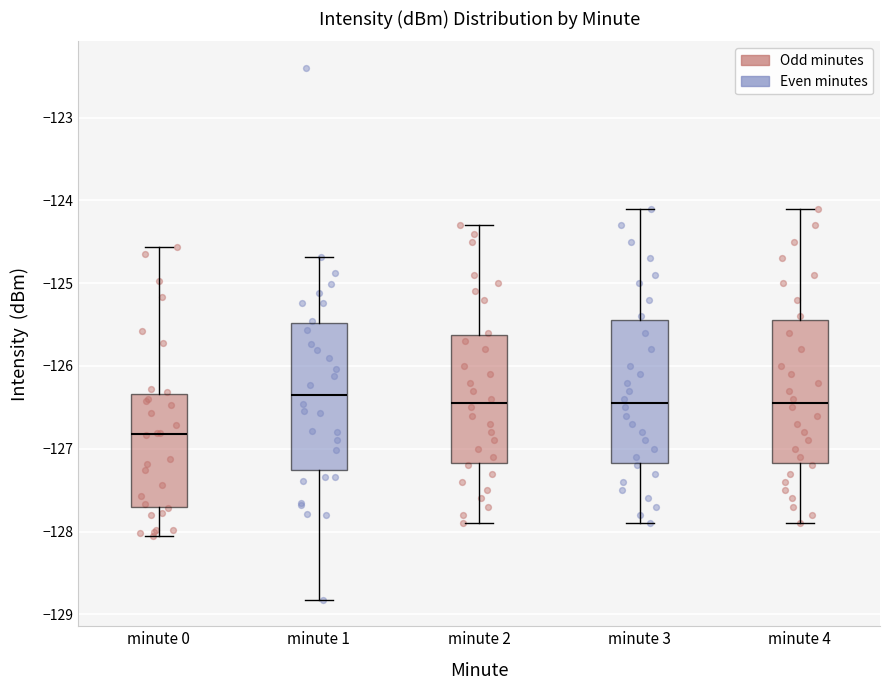

Reading left to right, read every box against the y-axis: the position of its median line, the range the box covers, and the ends of its whiskers. The values are not printed on the chart, so give them approximately, as read against the axis.

minute 0: median -126.8, box -127.7 to -126.3, whiskers -128.1 to -124.6
minute 1: median -126.3, box -127.3 to -125.5, whiskers -128.8 to -124.7
minute 2: median -126.4, box -127.2 to -125.6, whiskers -127.9 to -124.3
minute 3: median -126.4, box -127.2 to -125.4, whiskers -127.9 to -124.1
minute 4: median -126.4, box -127.2 to -125.4, whiskers -127.9 to -124.1